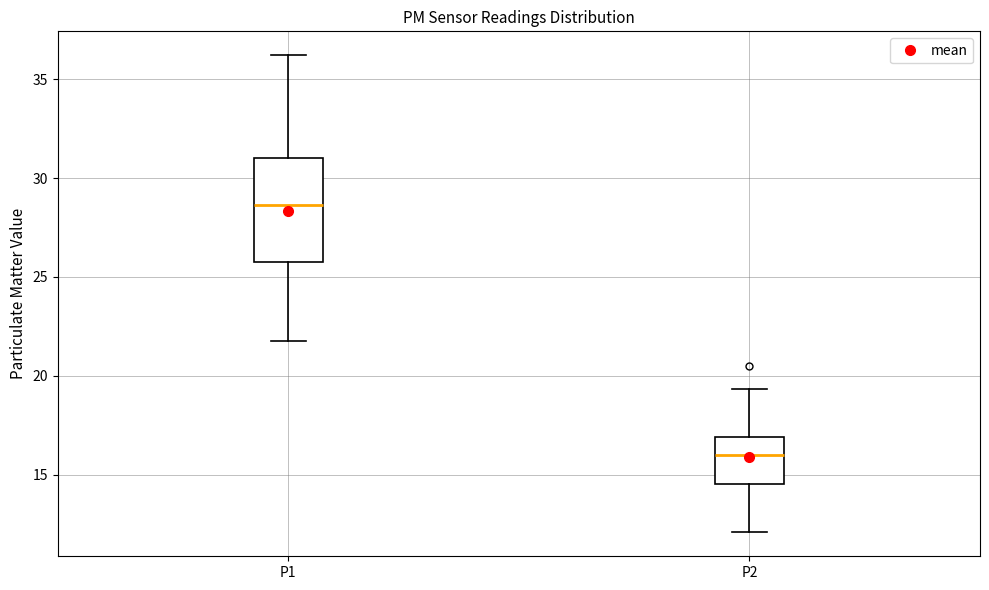

Which box has the lowest median line?

P2